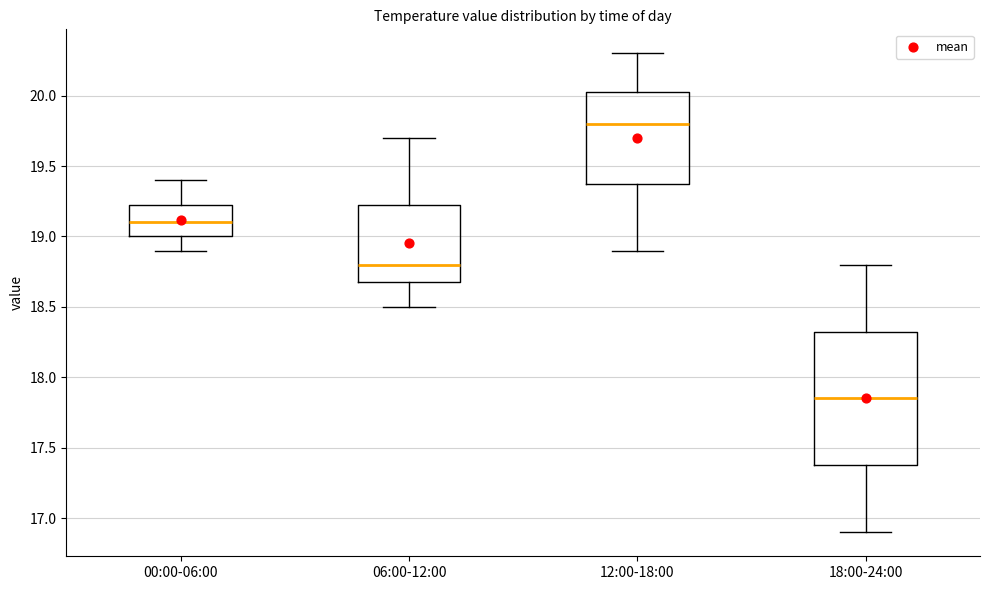

Reading left to right, read every box against the y-axis: the position of its median line, the range the box covers, and the ends of its whiskers. The values are not printed on the chart, so give them approximately, as read against the axis.

00:00-06:00: median 19.10, box 19.00 to 19.25, whiskers 18.90 to 19.40
06:00-12:00: median 18.80, box 18.70 to 19.25, whiskers 18.50 to 19.70
12:00-18:00: median 19.80, box 19.40 to 20.05, whiskers 18.90 to 20.30
18:00-24:00: median 17.85, box 17.40 to 18.35, whiskers 16.90 to 18.80